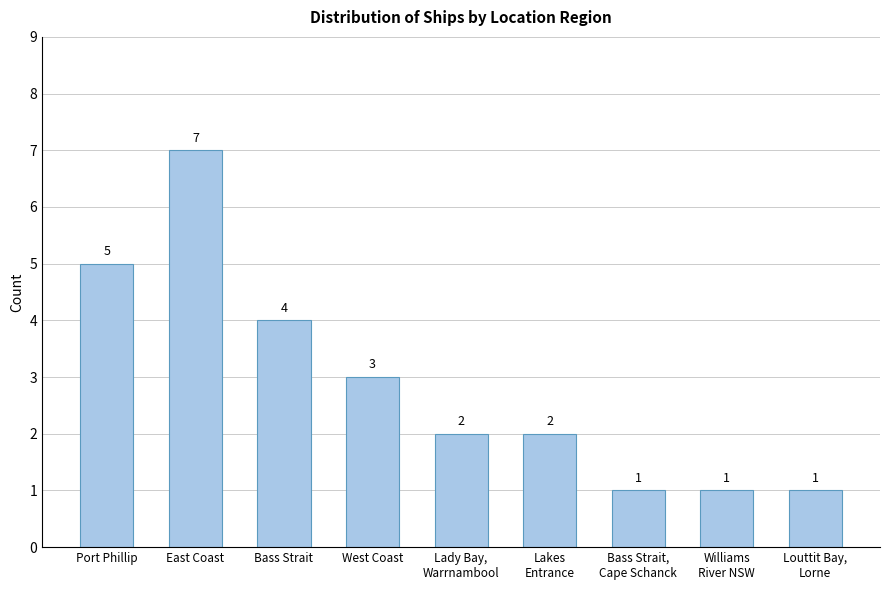

True or false: the data shows 3 at East Coast.

False